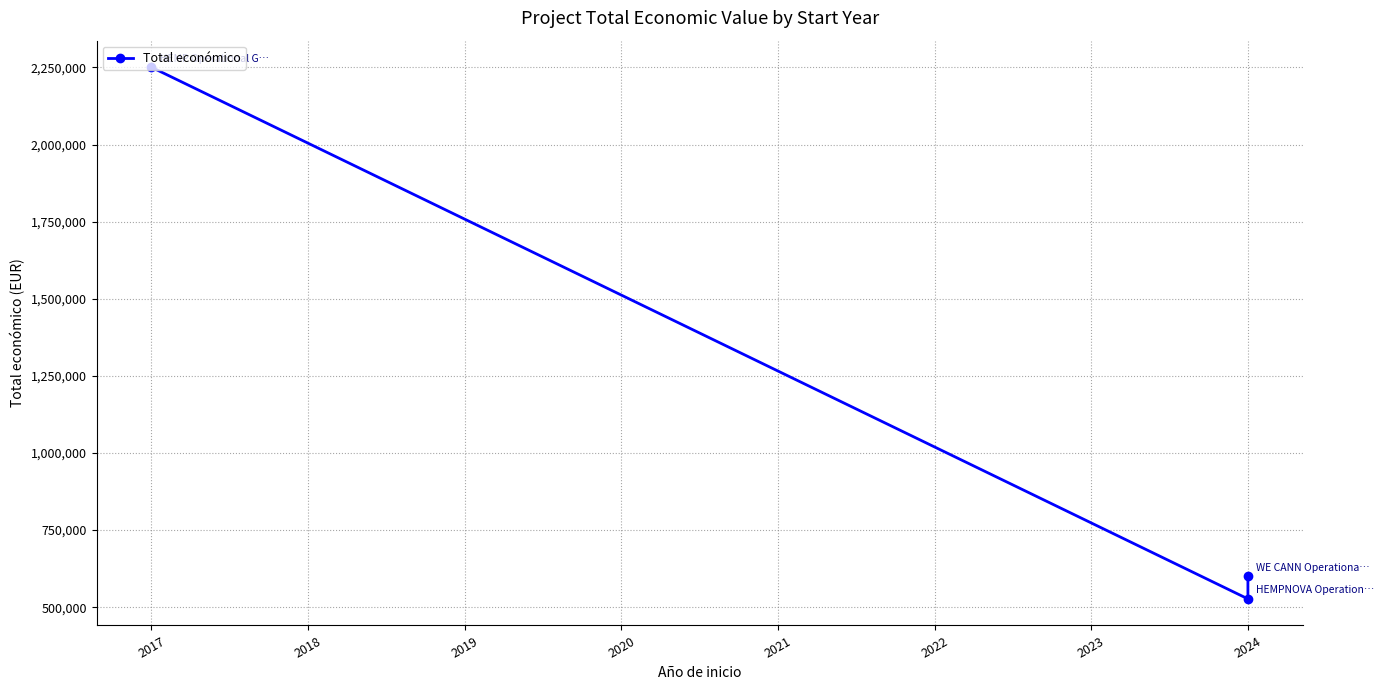

The value at 2024 is 267924. True or false?

False